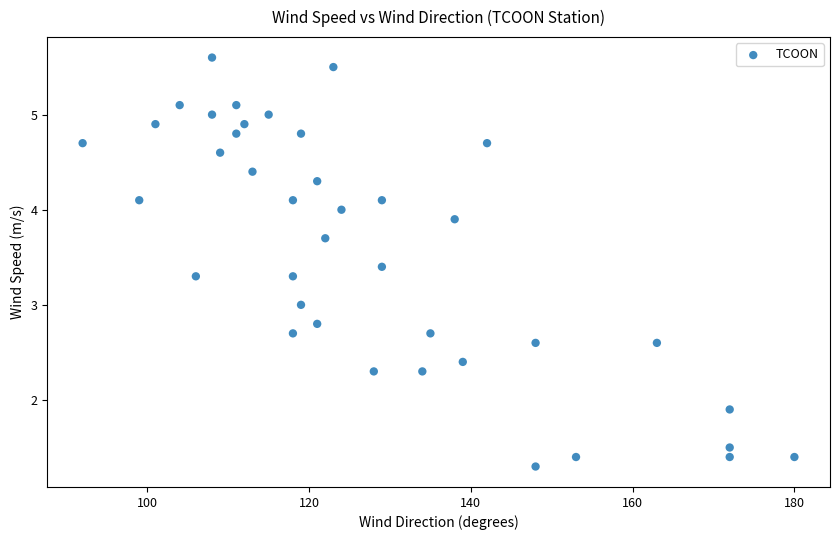

What is the range of X values (max minus min)?

88.0